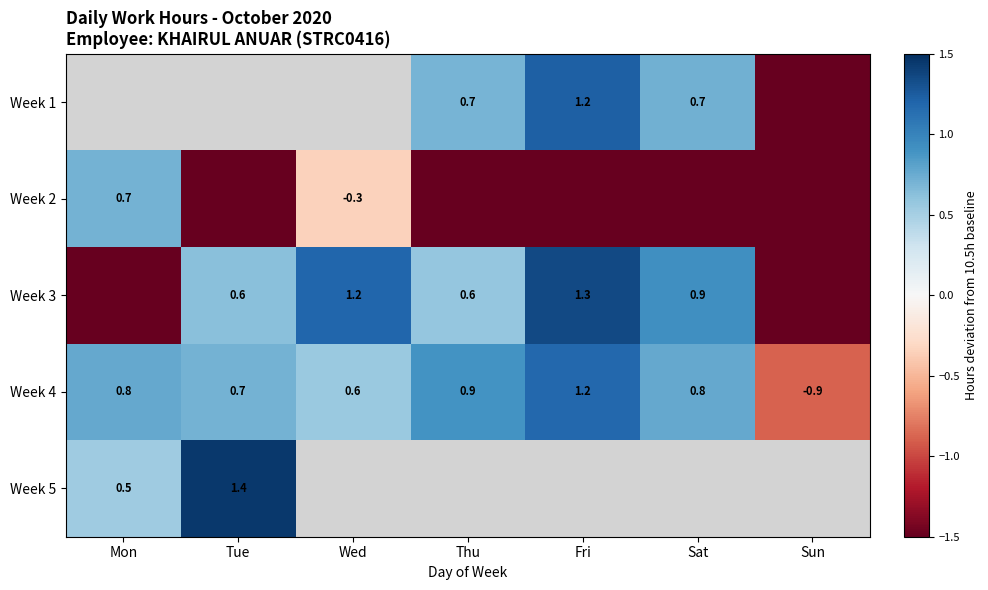

Which category has the highest value in the Week 4 series?

Fri